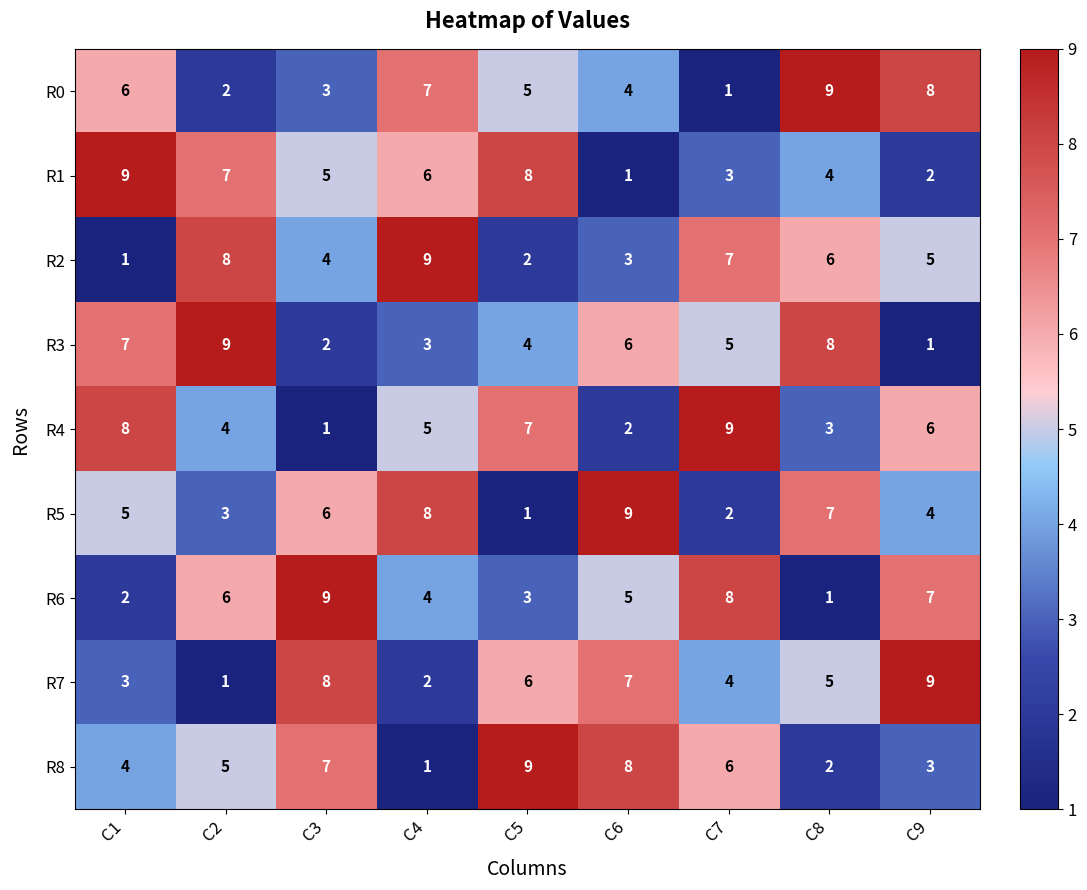

What is the spread (max minus min) of values at C5?

8